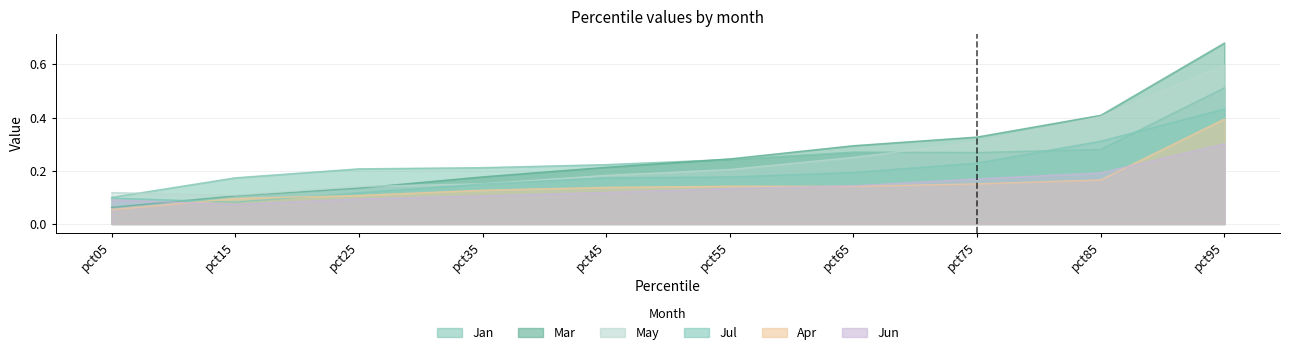

What is the minimum value shown in the chart?

0.1